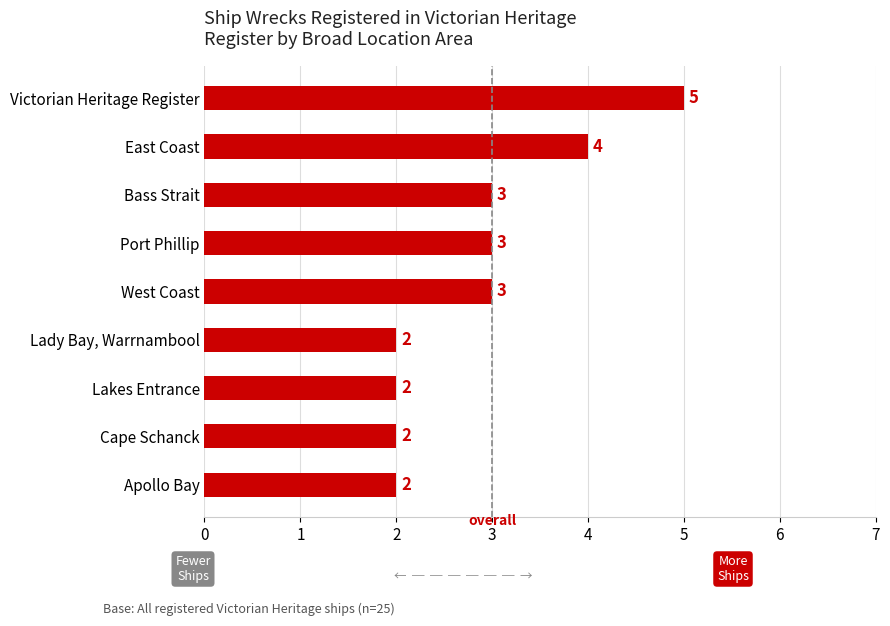

What is the change in value from Victorian Heritage Register to Lady Bay, Warrnambool?

-3